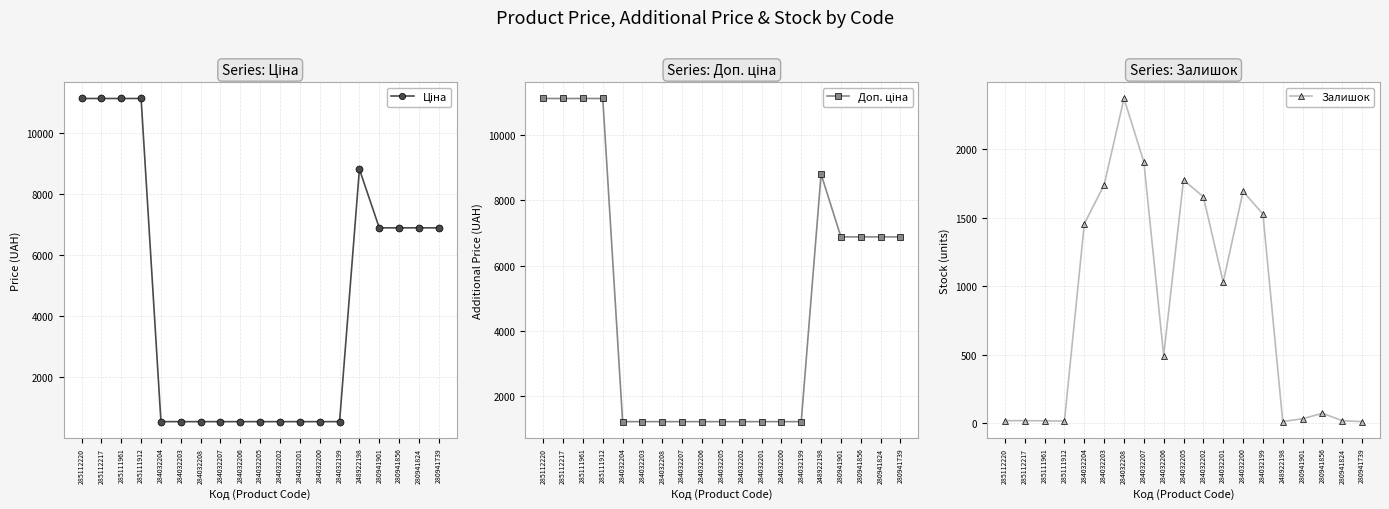

What is the total value across all series at 284032202?

3415.6